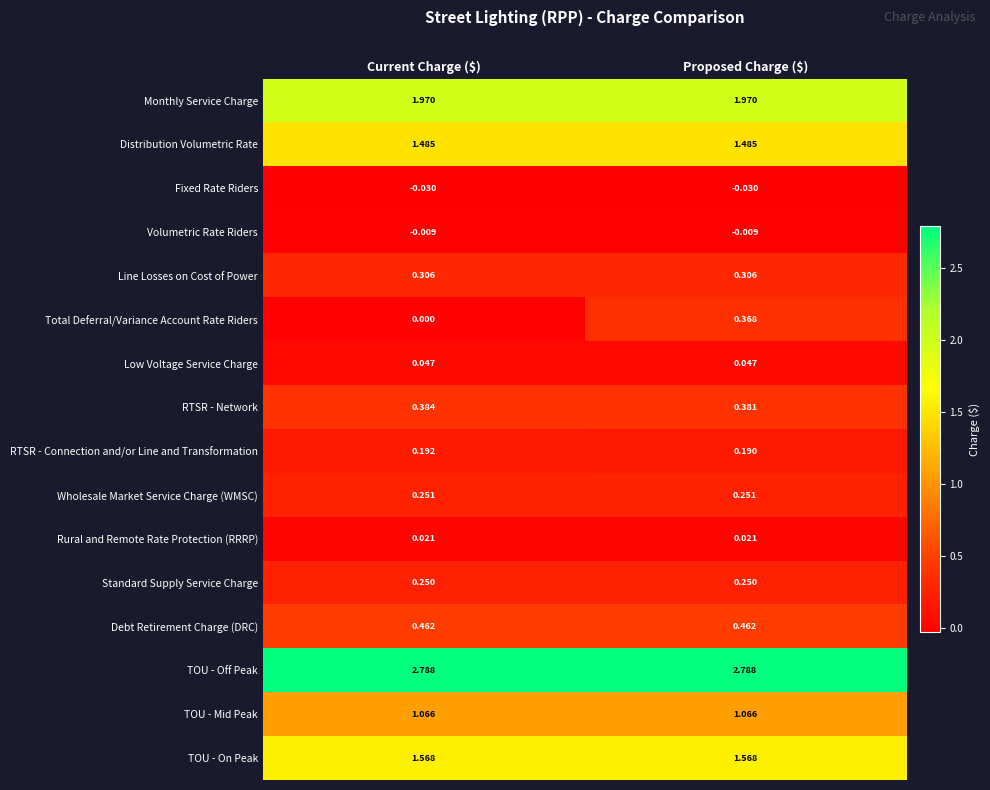

At Proposed Charge ($), list the series in order from largest to smallest.

TOU - Off Peak, Monthly Service Charge, TOU - On Peak, Distribution Volumetric Rate, TOU - Mid Peak, Debt Retirement Charge (DRC), RTSR - Network, Total Deferral/Variance Account Rate Riders, Line Losses on Cost of Power, Wholesale Market Service Charge (WMSC), Standard Supply Service Charge, RTSR - Connection and/or Line and Transformation, Low Voltage Service Charge, Rural and Remote Rate Protection (RRRP), Volumetric Rate Riders, Fixed Rate Riders